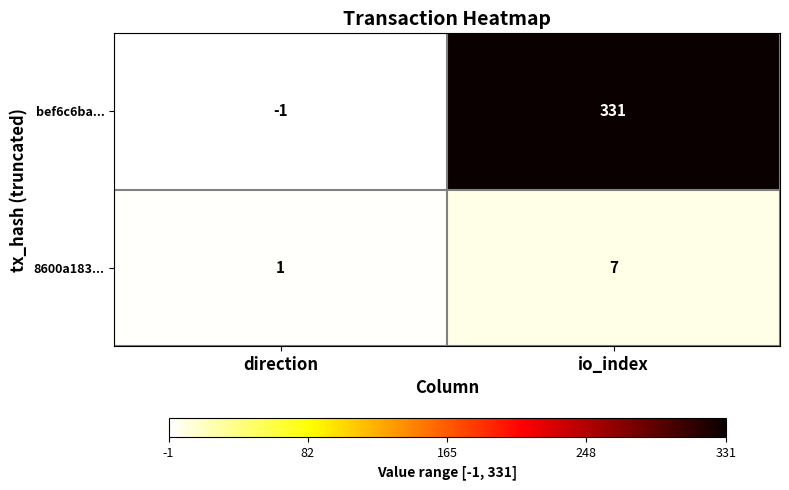

Which label corresponds to the smallest value in the chart?

direction